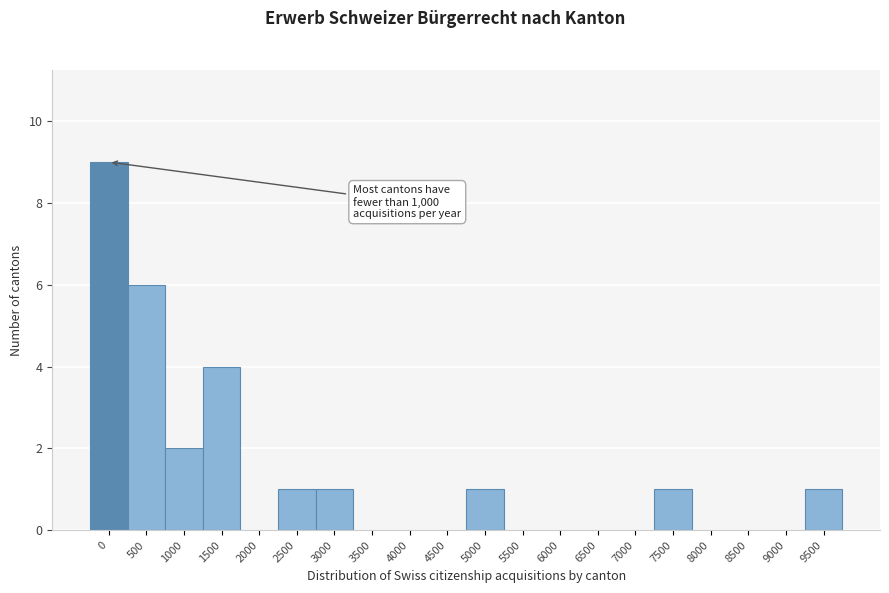

Reading left to right, transcribe all the data shown in this chart.

0=9	500=6	1000=2	1500=4	2000=0	2500=1	3000=1	3500=0	4000=0	4500=0	5000=1	5500=0	6000=0	6500=0	7000=0	7500=1	8000=0	8500=0	9000=0	9500=1